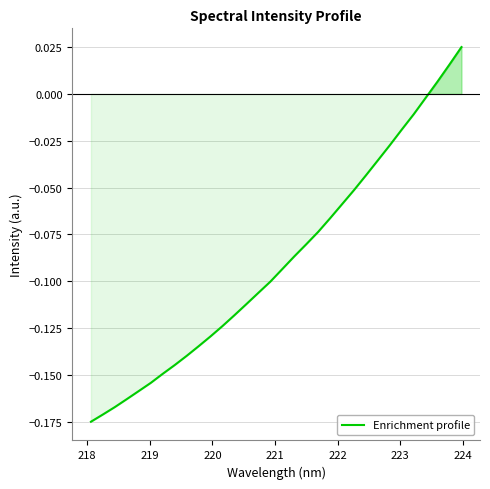

How many lines are shown in the chart?

1